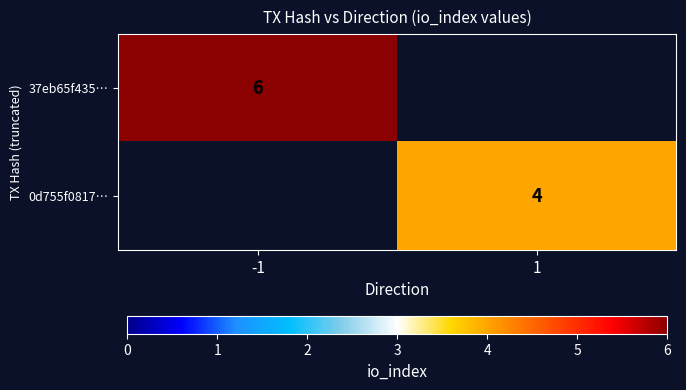

True or false: 0d755f0817… has a value of 2 at 1.

False